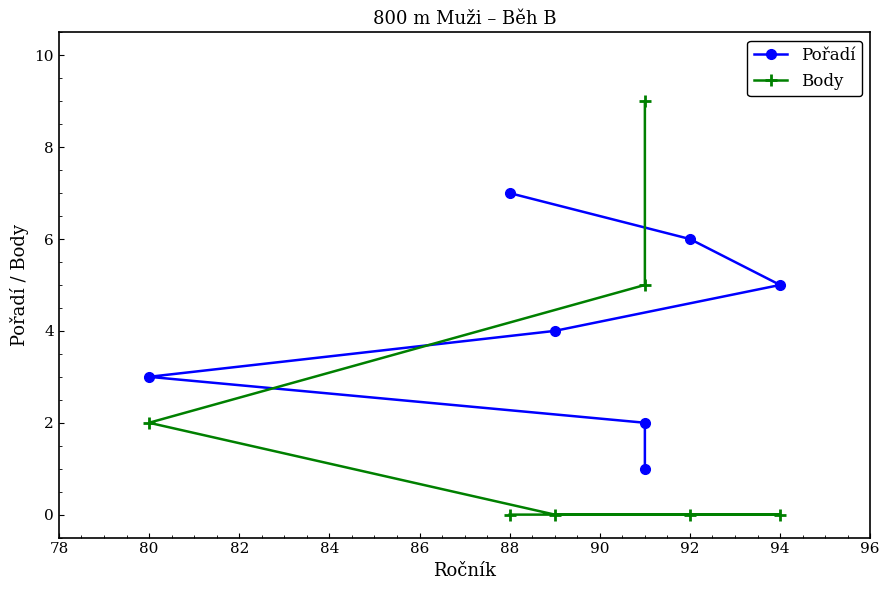

What is the value of the Body point at the 1st from the left?

9